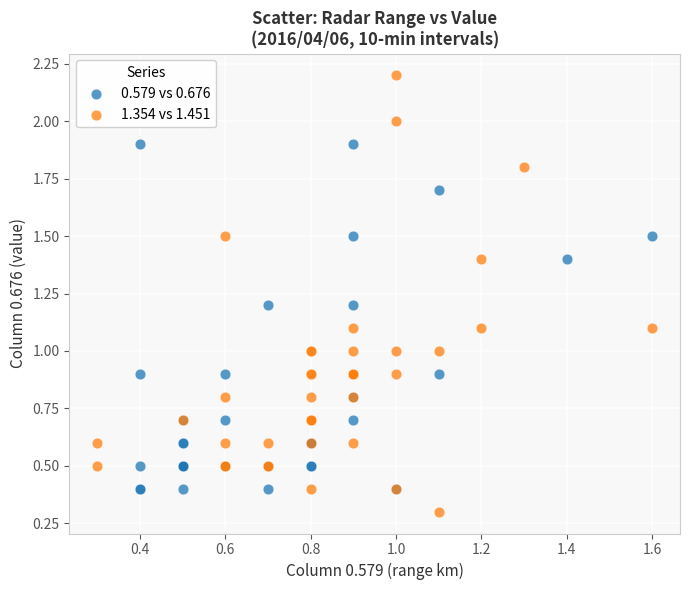

Which series contains the lowest Y value?

1.354 vs 1.451